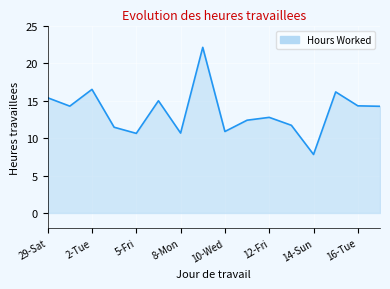

What is the smallest value displayed?

7.8